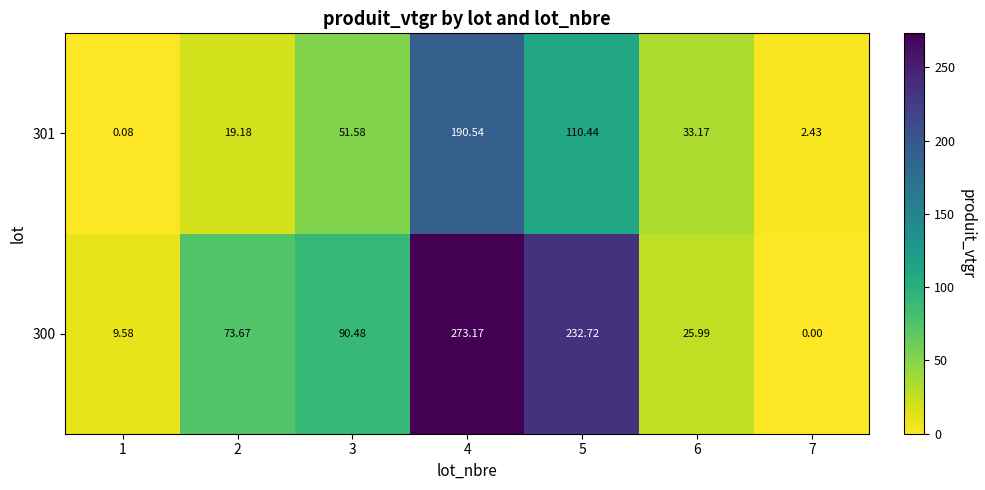

Is the value of 300 at 3 greater than the value of 301 at 6?

Yes